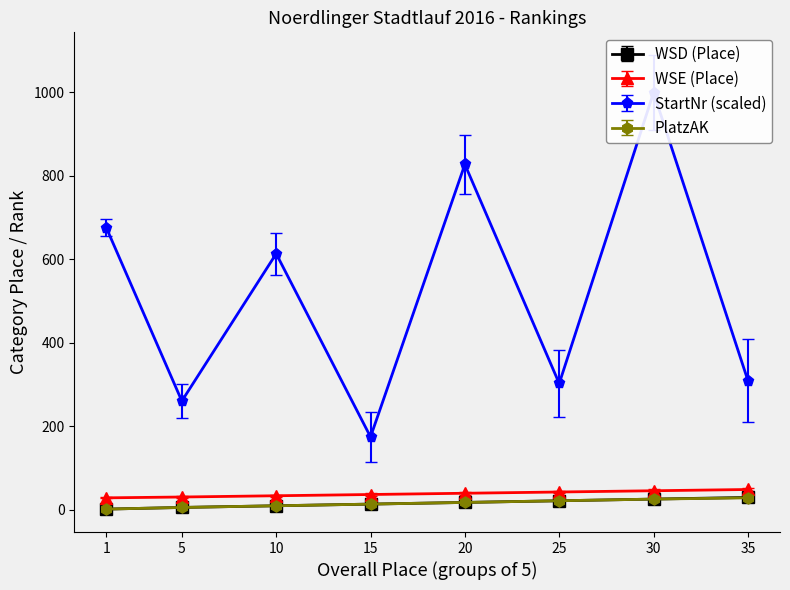

Which has a higher value, 25 or 10?

25